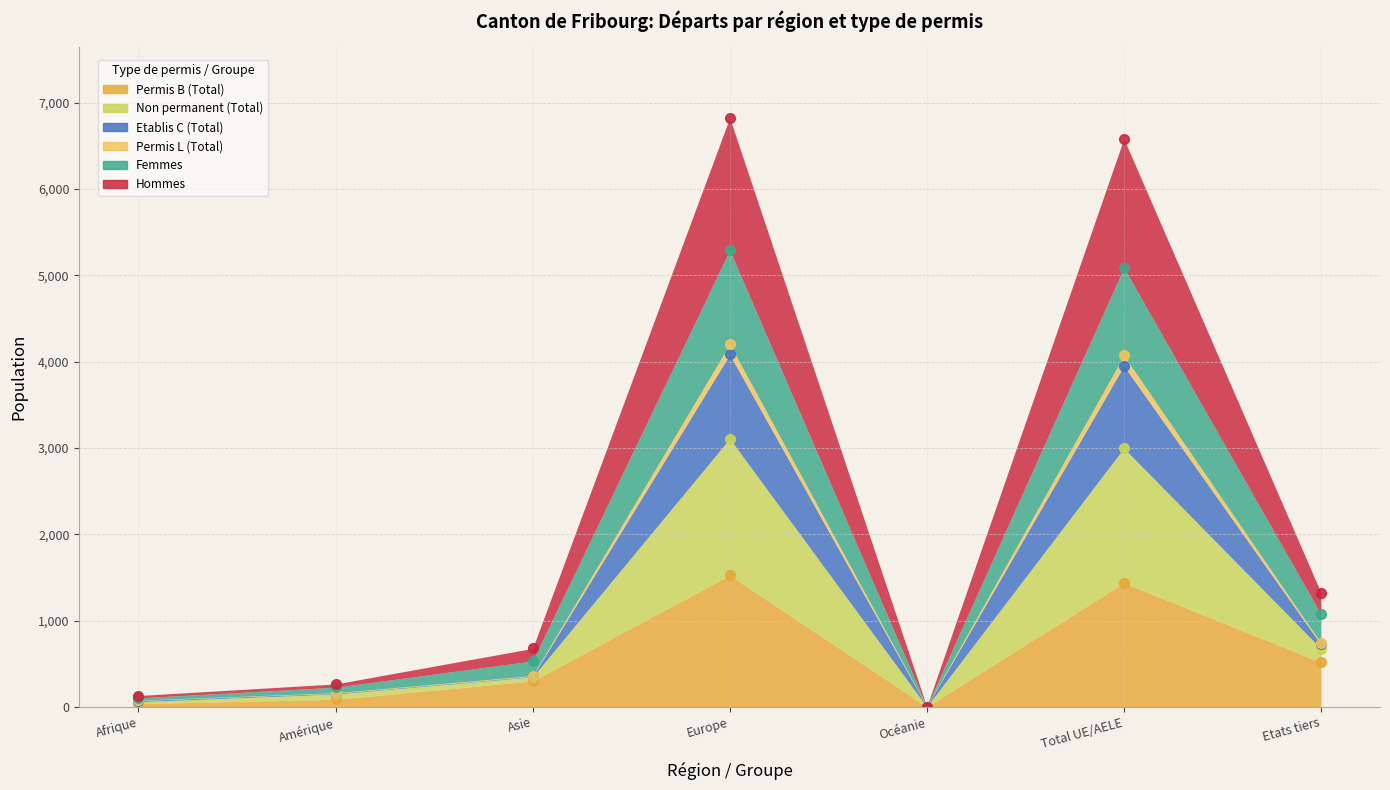

Where does the Permis L (Total) series first go above 678?

Europe